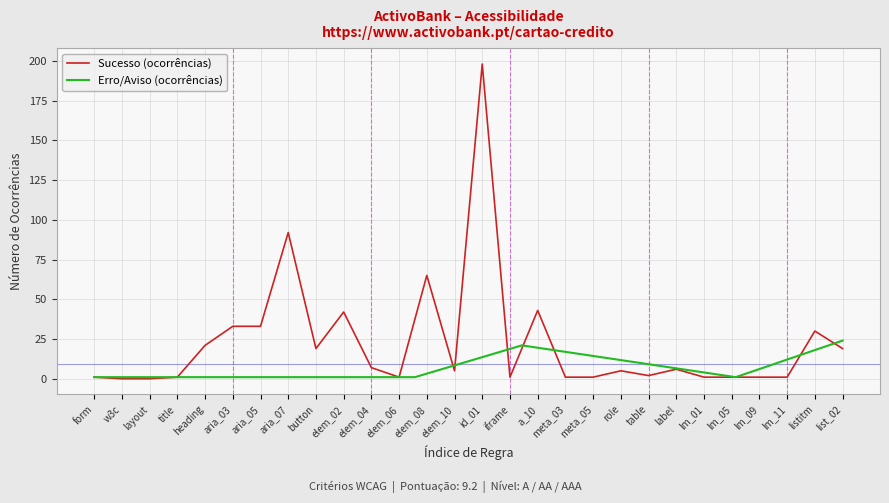

Does the chart display data point markers on the line(s)?

No